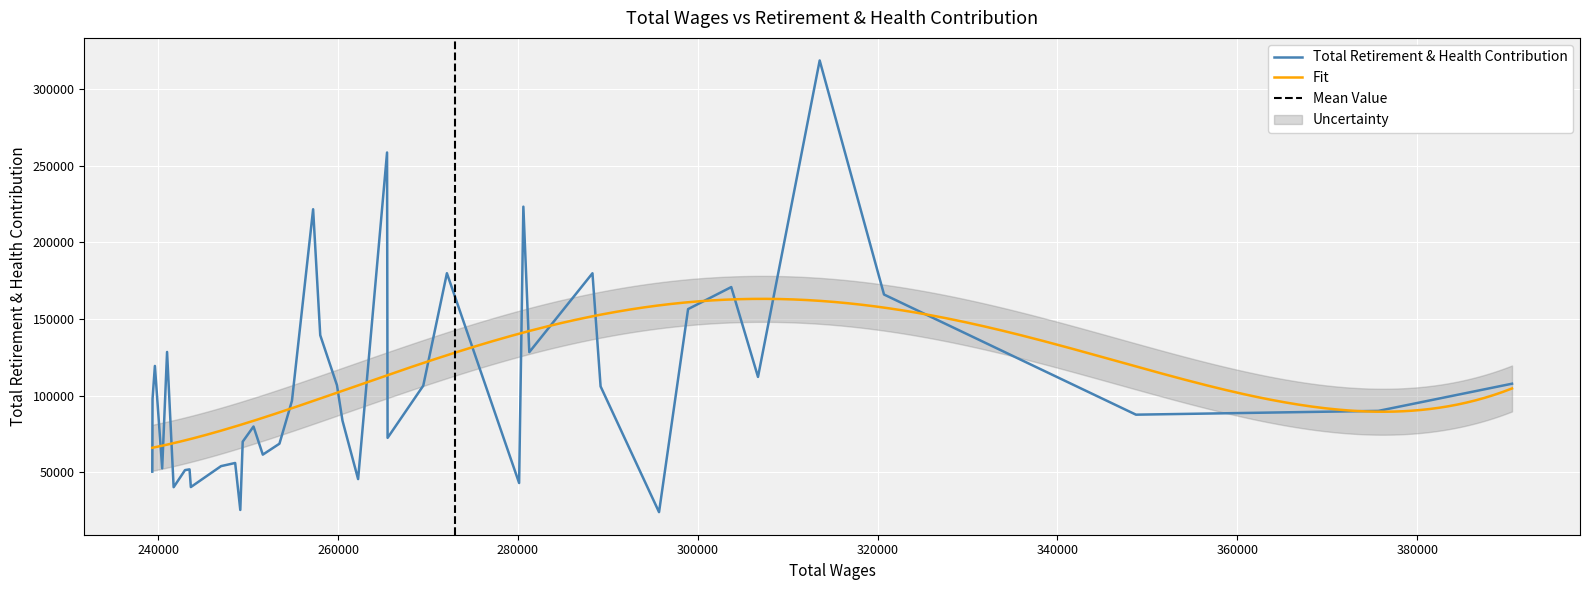

What is the lowest value of the Total Retirement & Health Contribution series?

24000